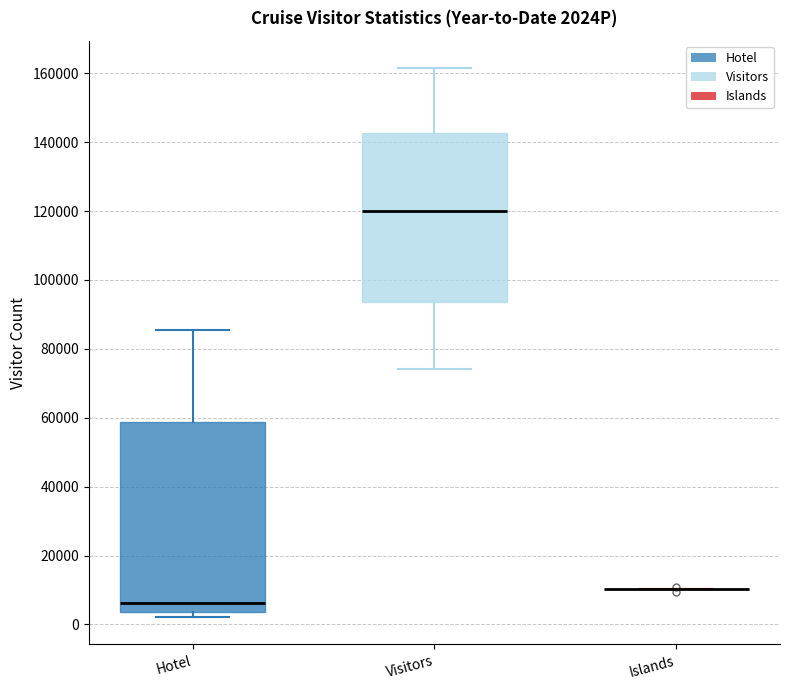

Reading left to right, read every box against the y-axis: the position of its median line, the range the box covers, and the ends of its whiskers. The values are not printed on the chart, so give them approximately, as read against the axis.

Hotel: median 6000, box 4000 to 58000, whiskers 2000 to 86000
Visitors: median 120000, box 94000 to 142000, whiskers 74000 to 162000
Islands: box collapsed to a line at 10000, whiskers 10000 to 10000